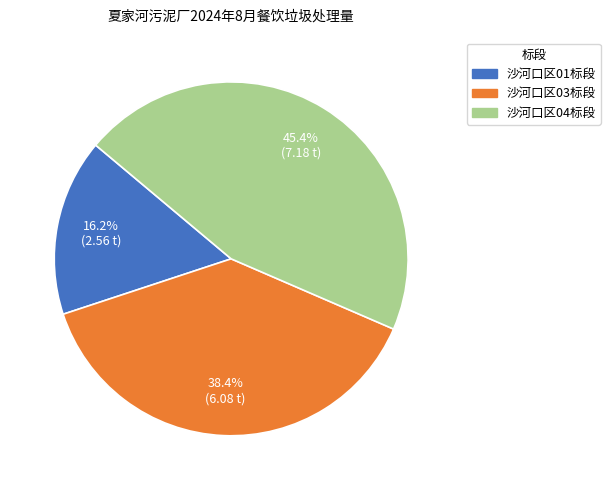

Between 沙河口区04标段 and 沙河口区01标段, which is larger?

沙河口区04标段